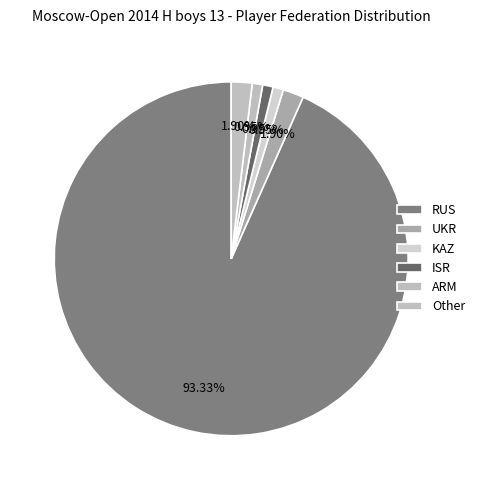

The ARM slice represents 1% of the pie. True or false?

True